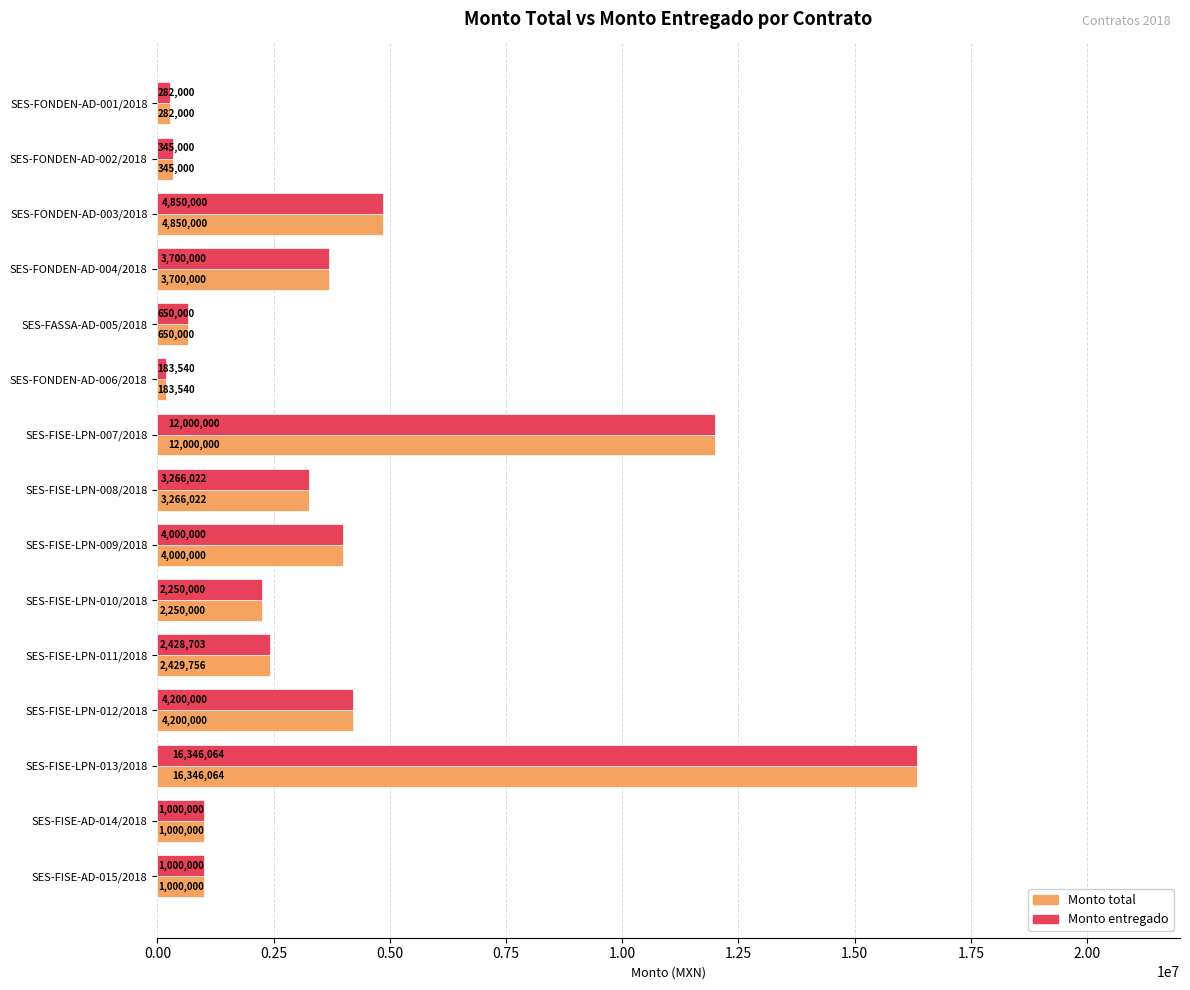

List the series in order of their overall mean, lowest first.

Monto entregado, Monto total